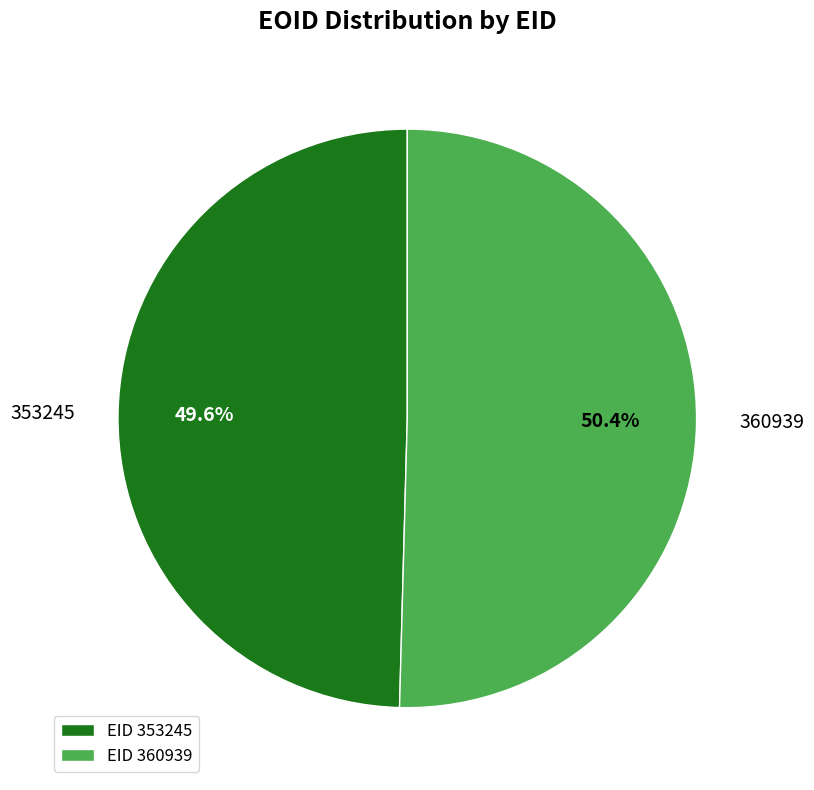

Approximately how many times larger is the value at 353245 compared to 360939?

1.0